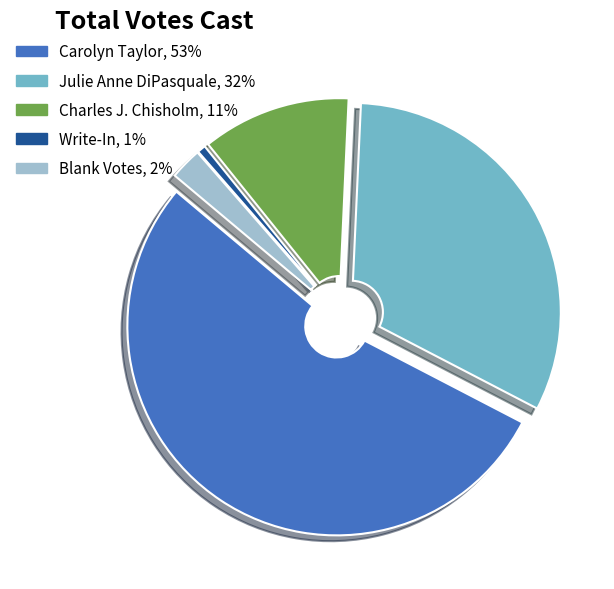

Rank the categories by value from highest to lowest.

Carolyn Taylor, Julie Anne DiPasquale, Charles J. Chisholm, Blank Votes, Write-In